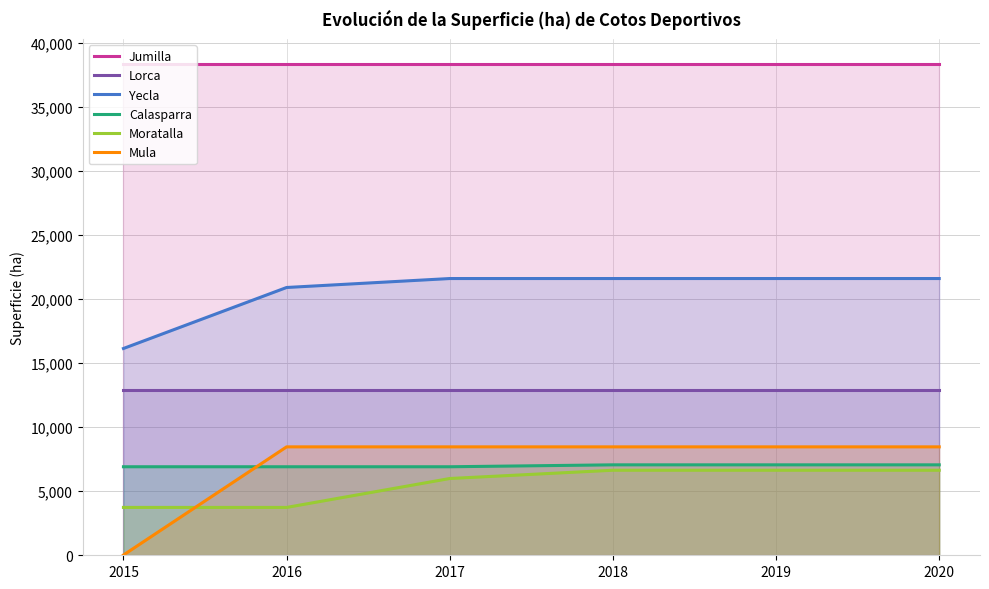

True or false: Calasparra and Lorca cross at least once.

False